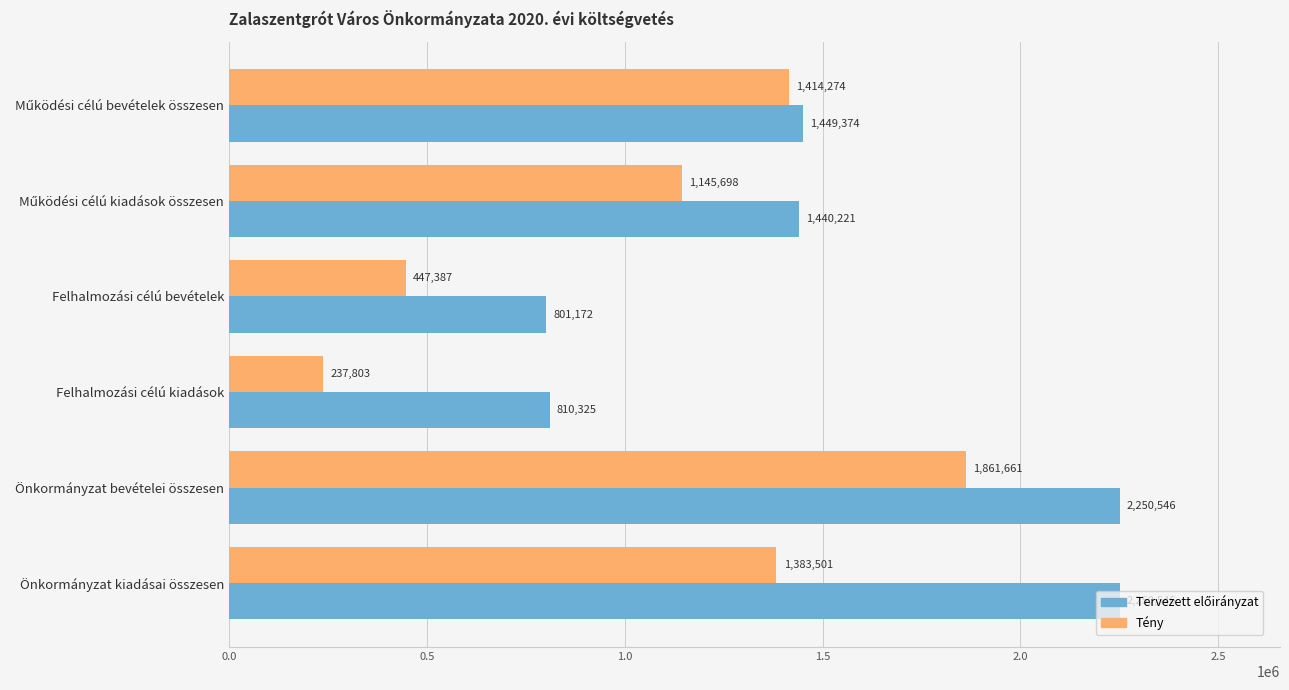

What is the minimum value shown in the chart?

237803